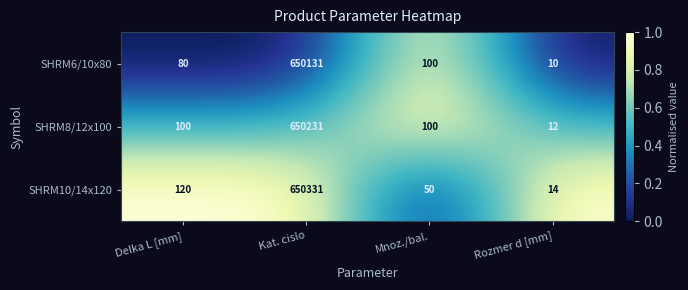

Reading right to left, list all the values displayed in this chart.

SHRM6/10x80: Rozmer d [mm]=10	Mnoz./bal.=100	Kat. cislo=650131	Delka L [mm]=80
SHRM8/12x100: Rozmer d [mm]=12	Mnoz./bal.=100	Kat. cislo=650231	Delka L [mm]=100
SHRM10/14x120: Rozmer d [mm]=14	Mnoz./bal.=50	Kat. cislo=650331	Delka L [mm]=120